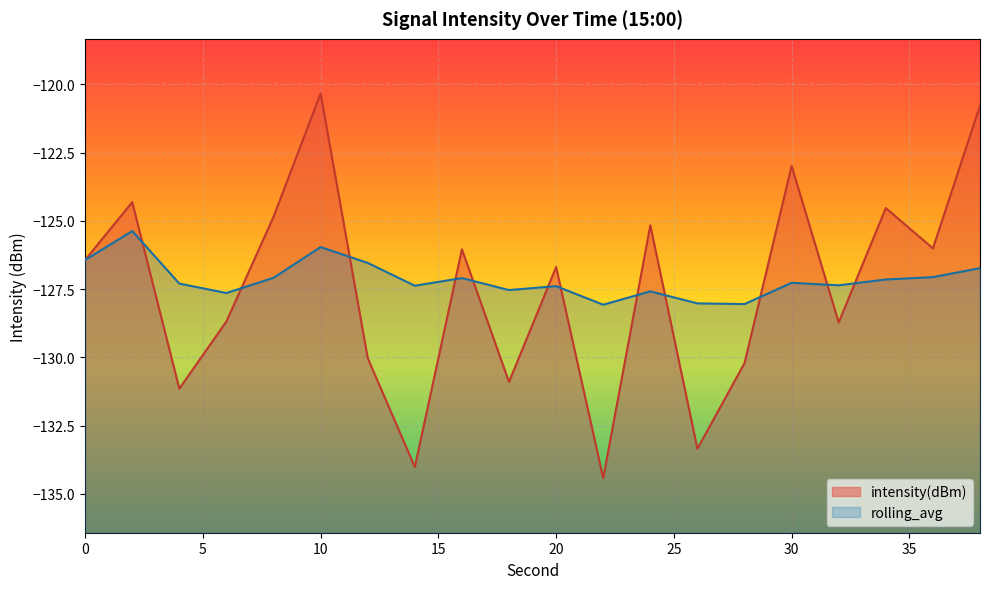

Reading left to right, transcribe all the data shown in this chart.

intensity(dBm): 0=-126.4	2=-124.3	4=-131.1	6=-128.7	8=-124.9	10=-120.3	12=-130.0	14=-134.0	16=-126.0	18=-130.9	20=-126.7	22=-134.4	24=-125.2	26=-133.3	28=-130.2	30=-123.0	32=-128.7	34=-124.5	36=-126.0	38=-120.8
rolling_avg: 0=-126.4	2=-125.4	4=-127.3	6=-127.6	8=-127.1	10=-126.0	12=-126.5	14=-127.4	16=-127.1	18=-127.5	20=-127.4	22=-128.1	24=-127.6	26=-128.0	28=-128.1	30=-127.3	32=-127.4	34=-127.1	36=-127.1	38=-126.7